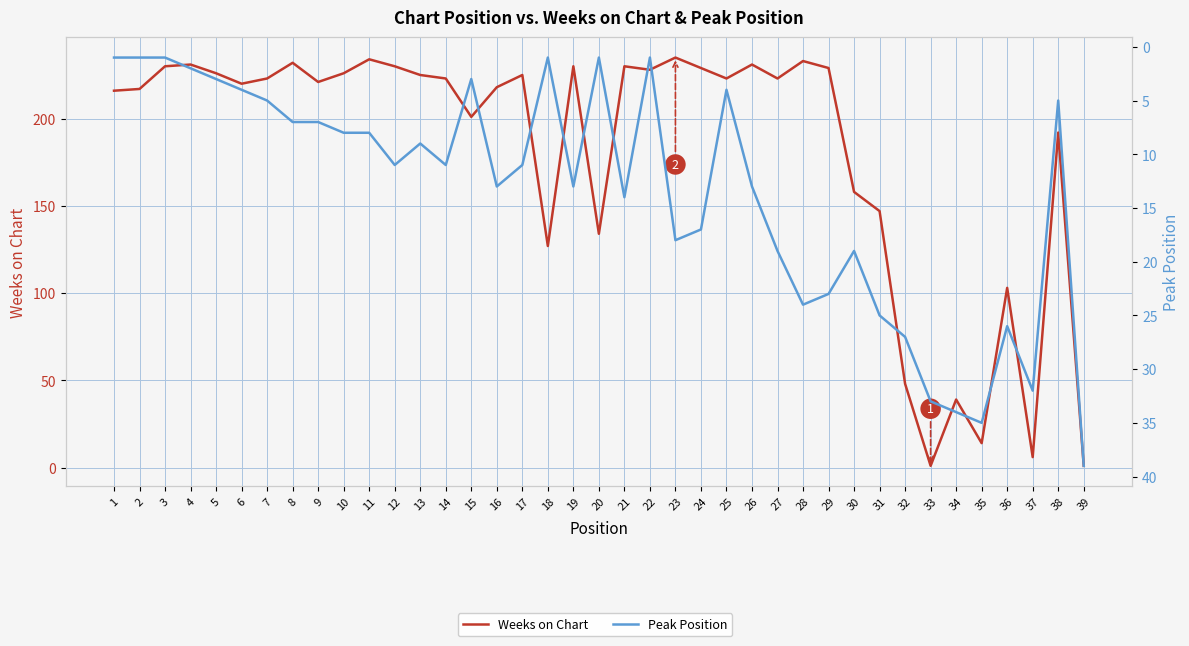

How many lines are shown in the chart?

2